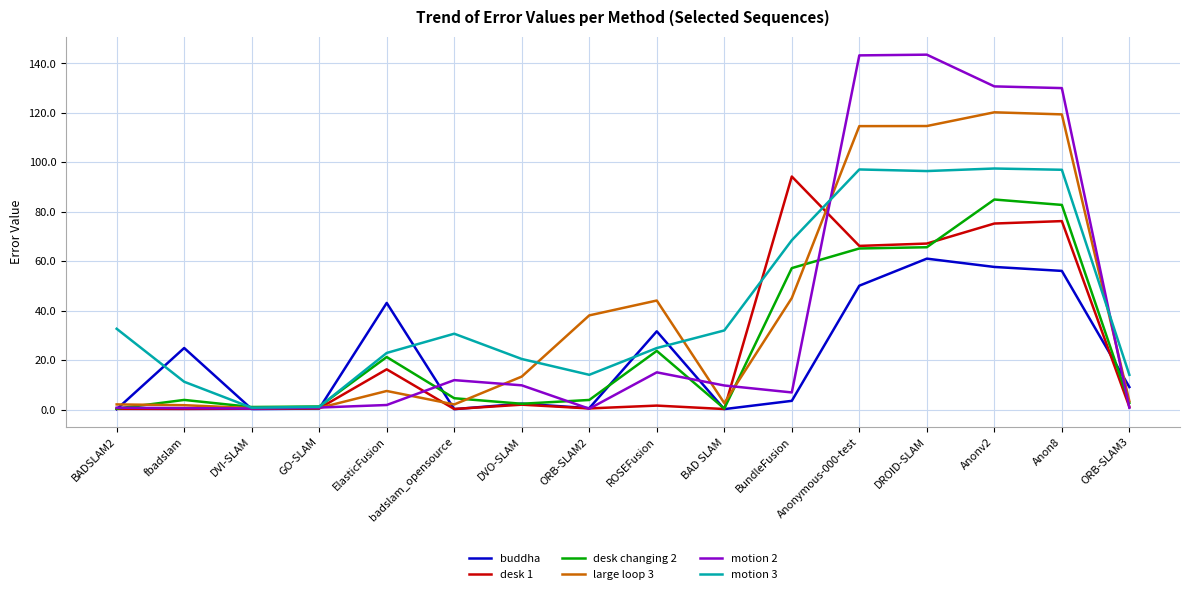

Which category has the highest value in the desk changing 2 series?

Anonv2